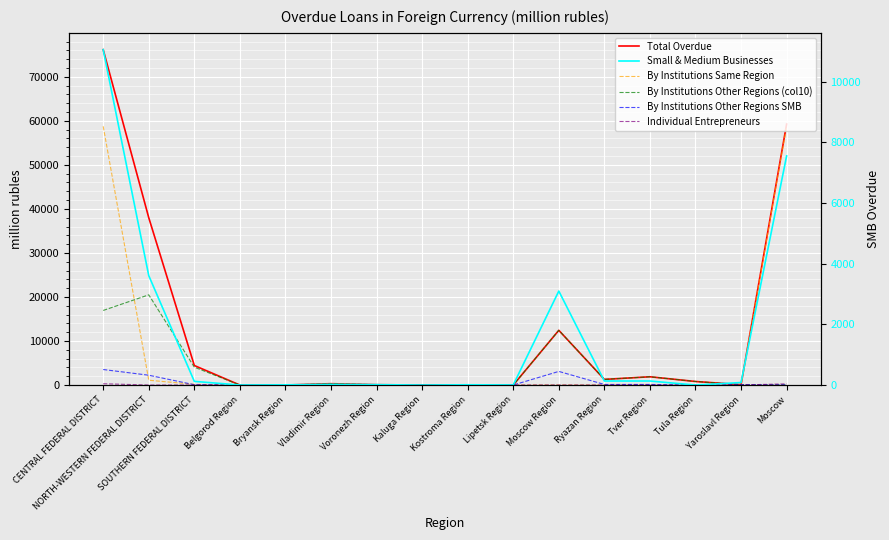

List the labels in order of By Institutions Same Region value, largest first.

CENTRAL FEDERAL DISTRICT, Moscow, NORTH-WESTERN FEDERAL DISTRICT, SOUTHERN FEDERAL DISTRICT, Belgorod Region, Bryansk Region, Vladimir Region, Voronezh Region, Kaluga Region, Kostroma Region, Lipetsk Region, Moscow Region, Ryazan Region, Tver Region, Tula Region, Yaroslavl Region